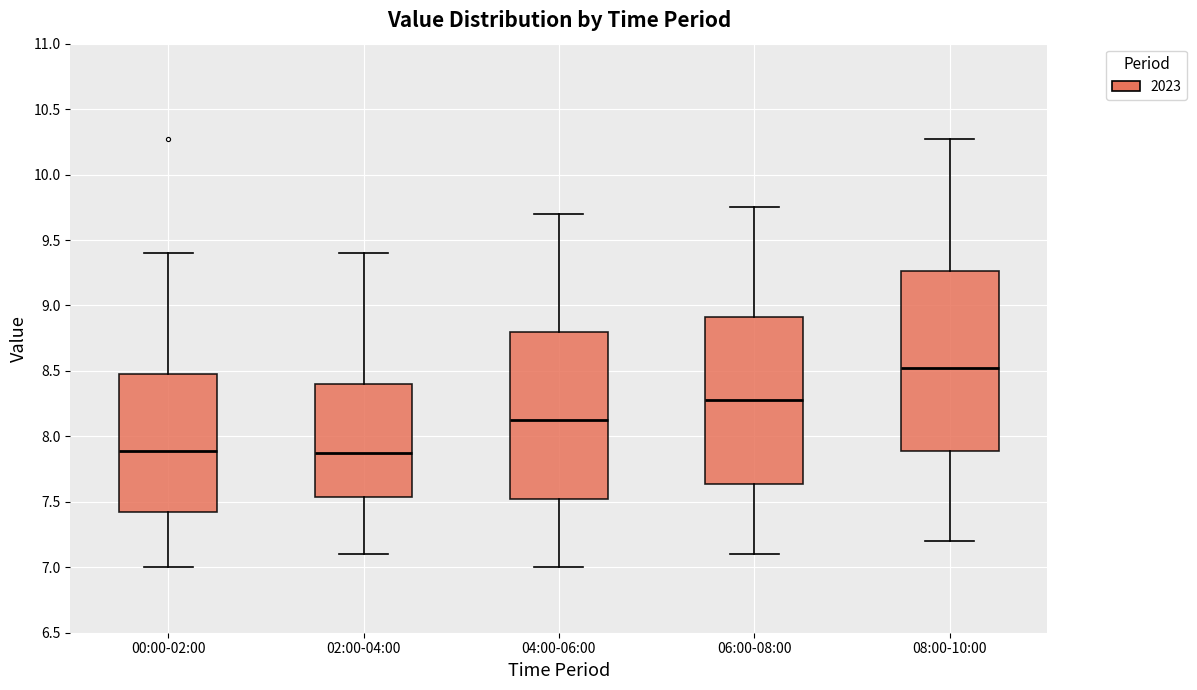

Comparing the boxes themselves (not the whiskers), which one is the tallest?

08:00-10:00